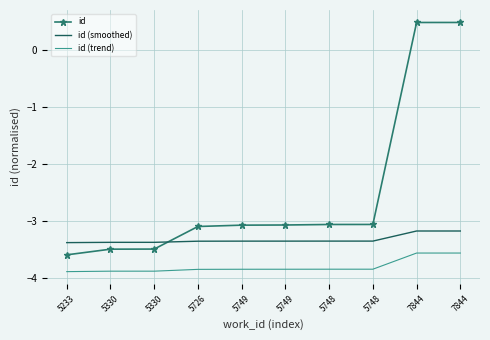

What are all the series names shown in the legend?

id, id (smoothed), id (trend)